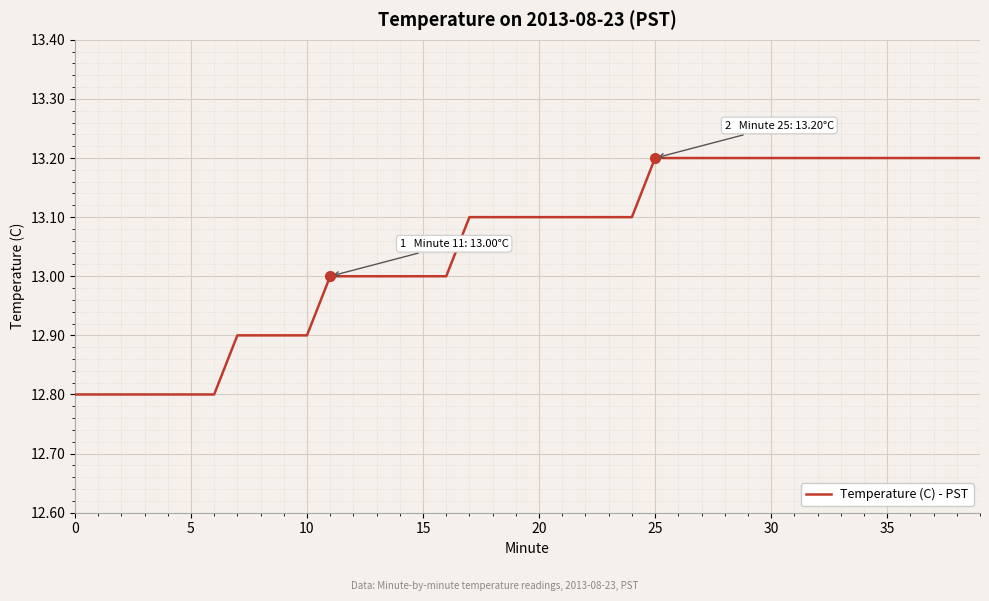

What is the sum of all values?

522.0